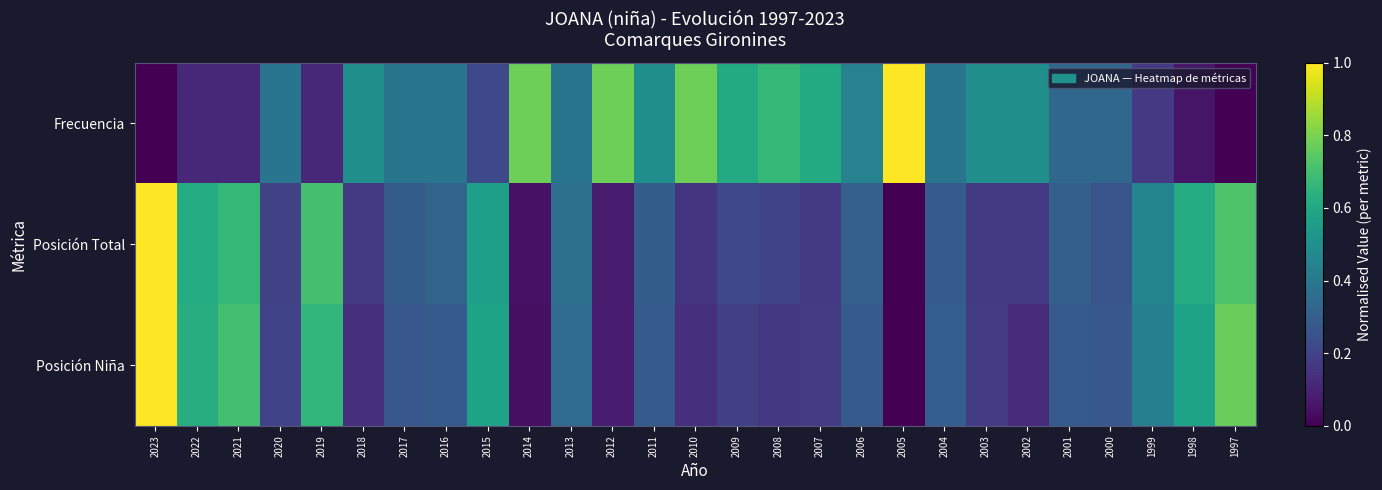

Reading left to right, list all the values displayed in this chart.

Frecuencia: 2023=0.0	2022=0.1	2021=0.1	2020=0.4	2019=0.1	2018=0.5	2017=0.4	2016=0.4	2015=0.2	2014=0.8	2013=0.4	2012=0.8	2011=0.5	2010=0.8	2009=0.6	2008=0.7	2007=0.6	2006=0.4	2005=1.0	2004=0.4	2003=0.5	2002=0.5	2001=0.3	2000=0.3	1999=0.2	1998=0.1	1997=0.0
Posición Total: 2023=1.0	2022=0.6	2021=0.7	2020=0.2	2019=0.7	2018=0.2	2017=0.3	2016=0.3	2015=0.6	2014=0.1	2013=0.4	2012=0.1	2011=0.3	2010=0.2	2009=0.2	2008=0.2	2007=0.2	2006=0.3	2005=0.0	2004=0.3	2003=0.2	2002=0.2	2001=0.3	2000=0.3	1999=0.5	1998=0.6	1997=0.7
Posición Niña: 2023=1.0	2022=0.6	2021=0.7	2020=0.2	2019=0.7	2018=0.1	2017=0.3	2016=0.3	2015=0.6	2014=0.0	2013=0.4	2012=0.1	2011=0.3	2010=0.1	2009=0.2	2008=0.2	2007=0.2	2006=0.3	2005=0.0	2004=0.3	2003=0.2	2002=0.1	2001=0.3	2000=0.3	1999=0.4	1998=0.6	1997=0.8